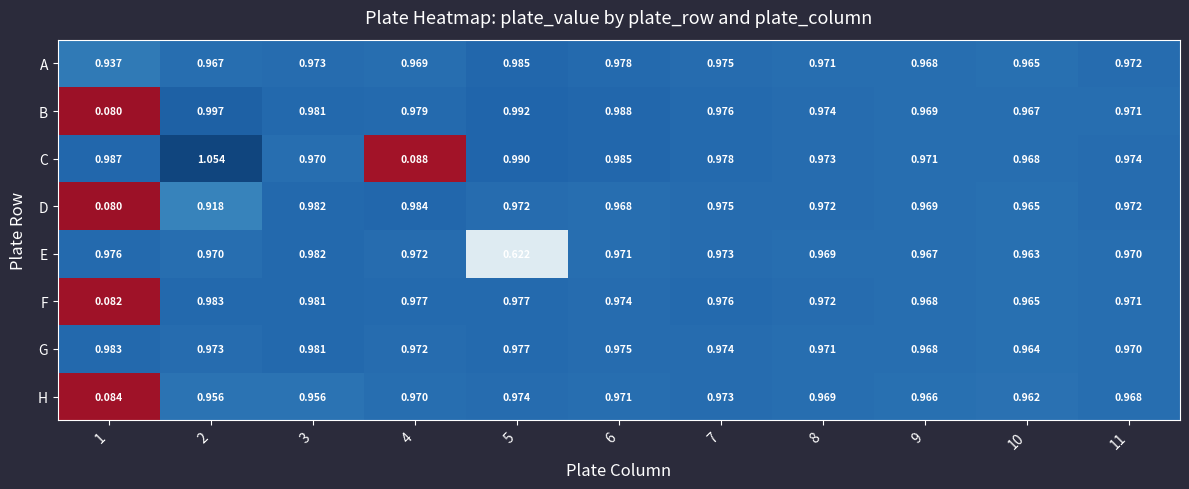

At which category does the chart reach its minimum across all series?

1